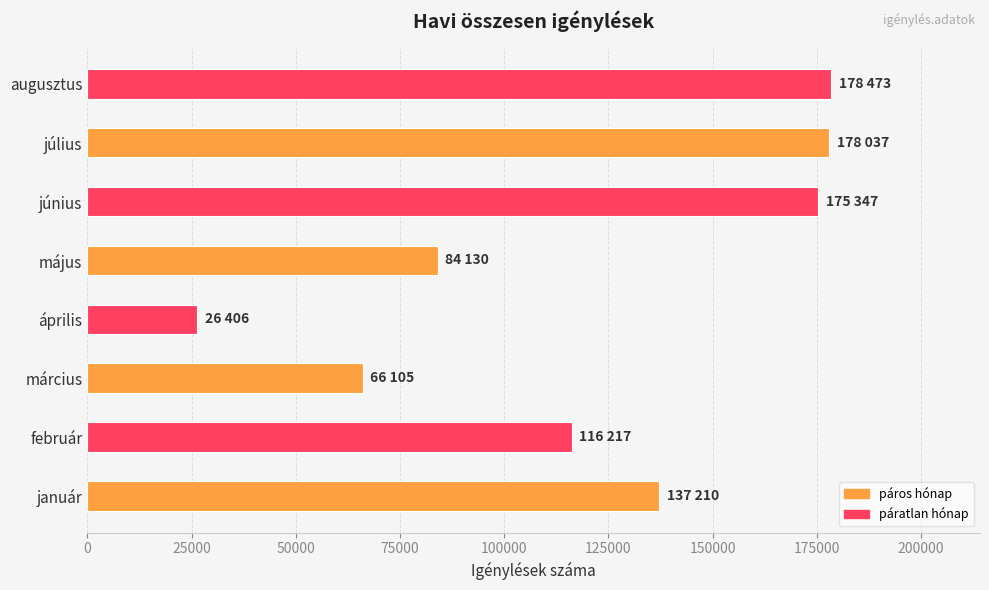

Read the value at május, to the nearest 10.

84130